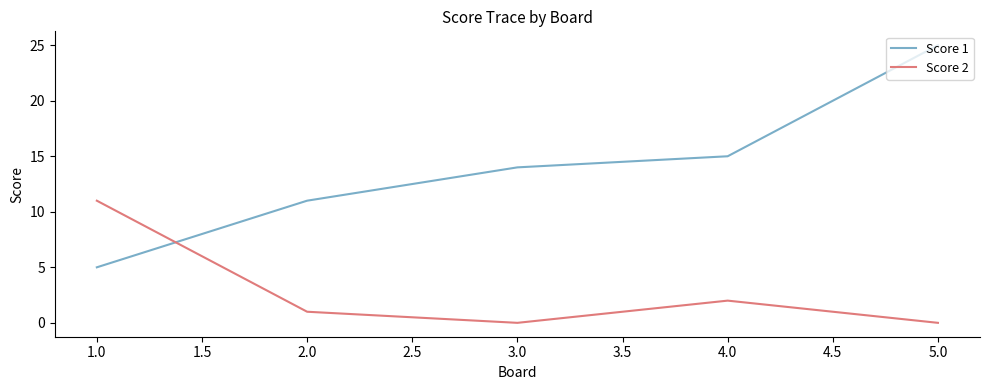

Which series has the largest total across all categories?

Score 1